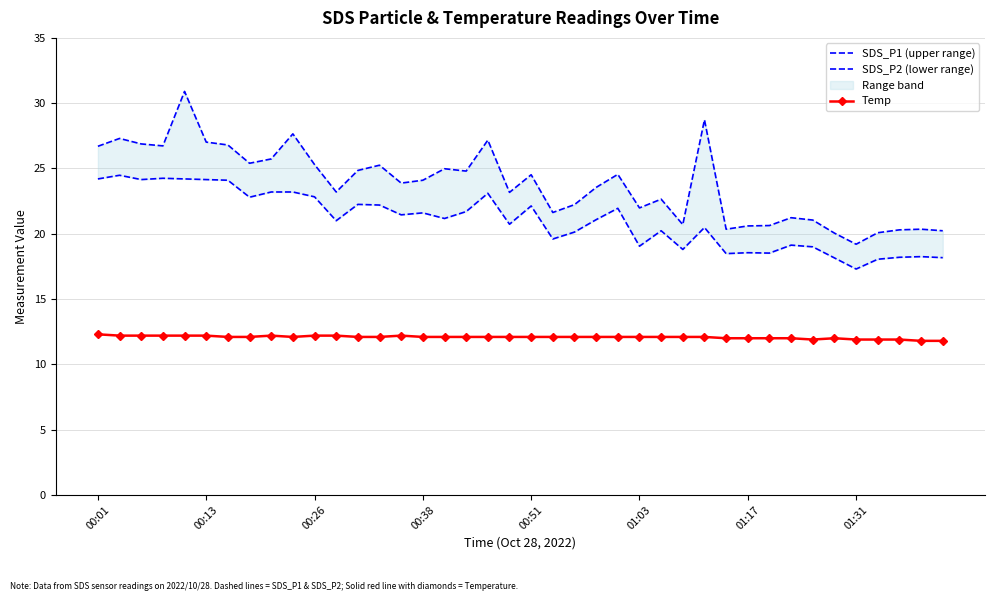

What is the highest value of the Temp series?

12.3